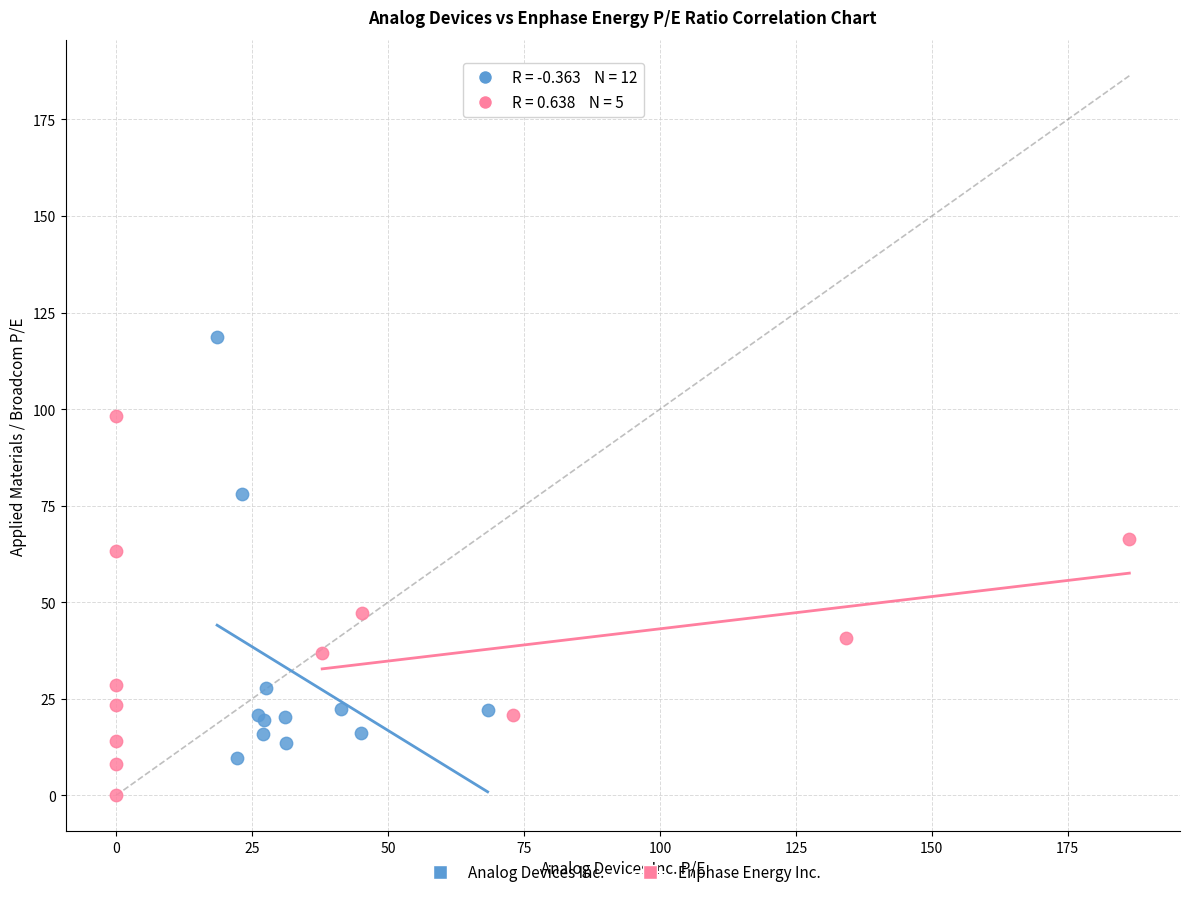

Which series contains the lowest Y value?

Enphase Energy Inc.